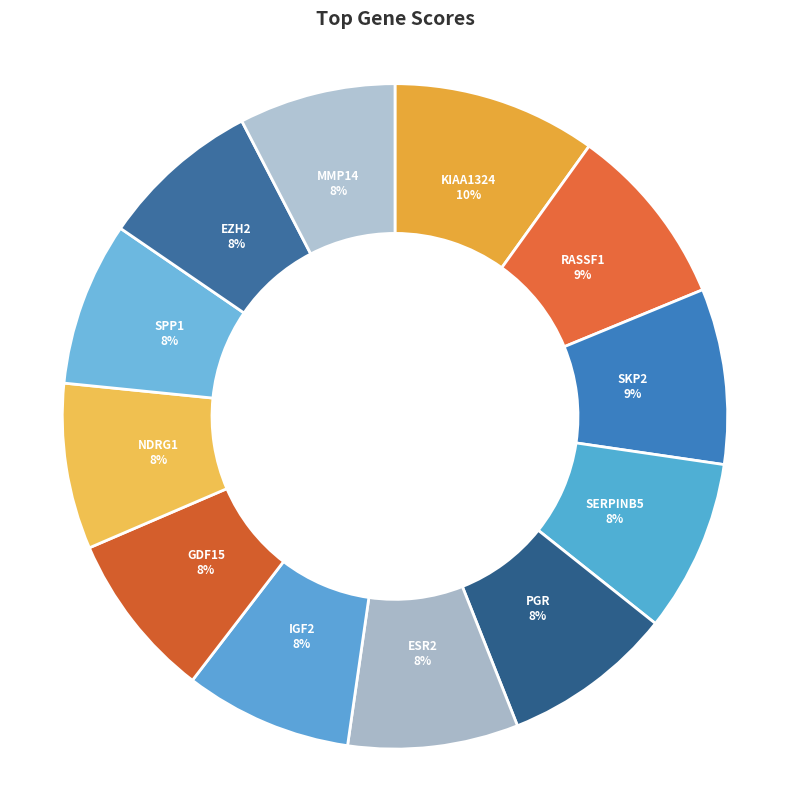

How many slices are in this pie chart?

12